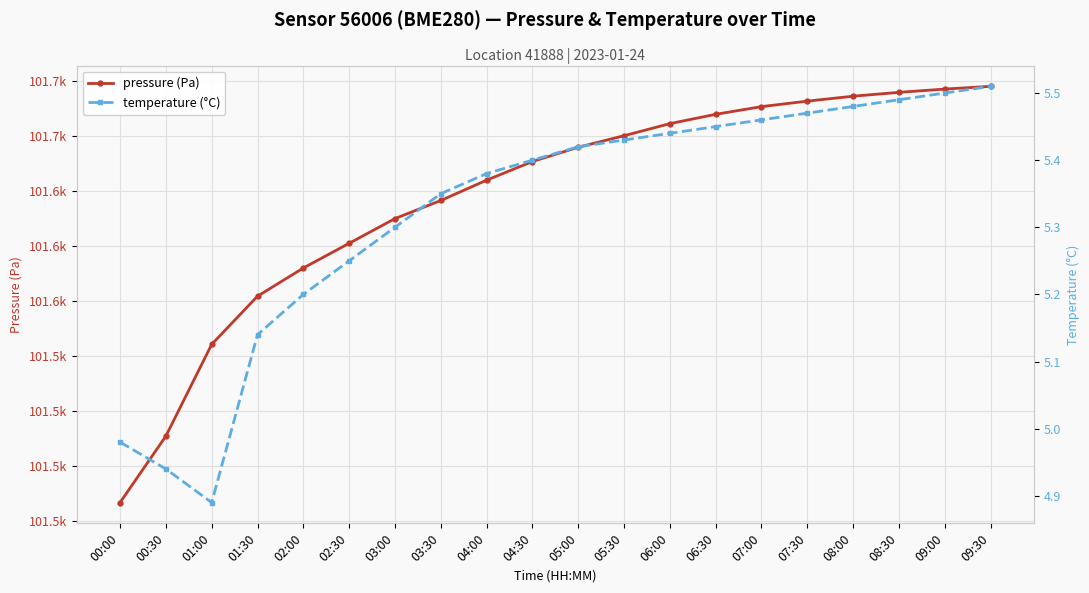

Rank the series by their average value, from highest to lowest.

pressure (Pa), temperature (°C)